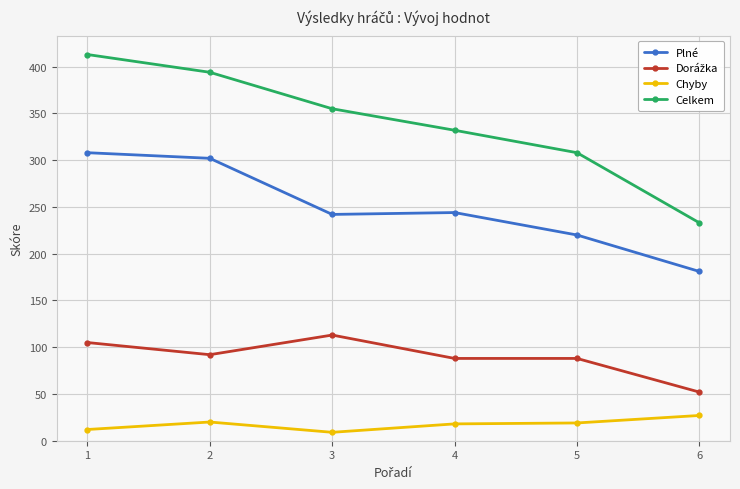

What is the total value across all series at 2?

808